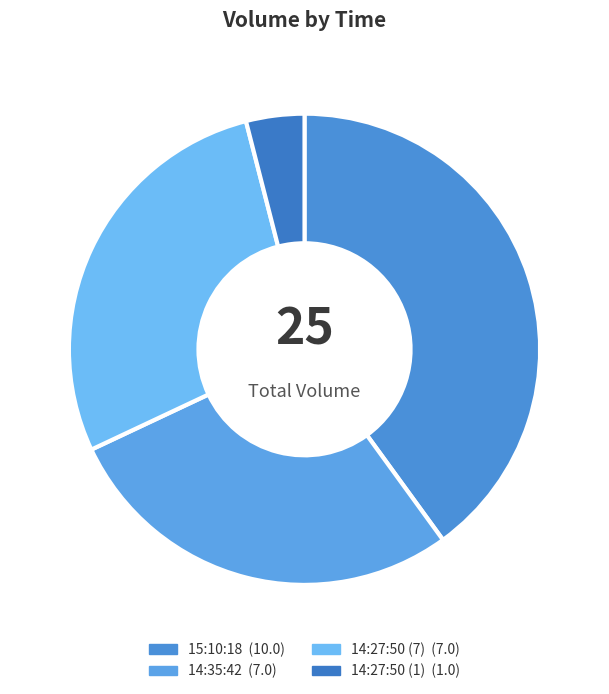

Approximately how many times larger is the value at 14:27:50 (1) compared to 15:10:18?

0.1